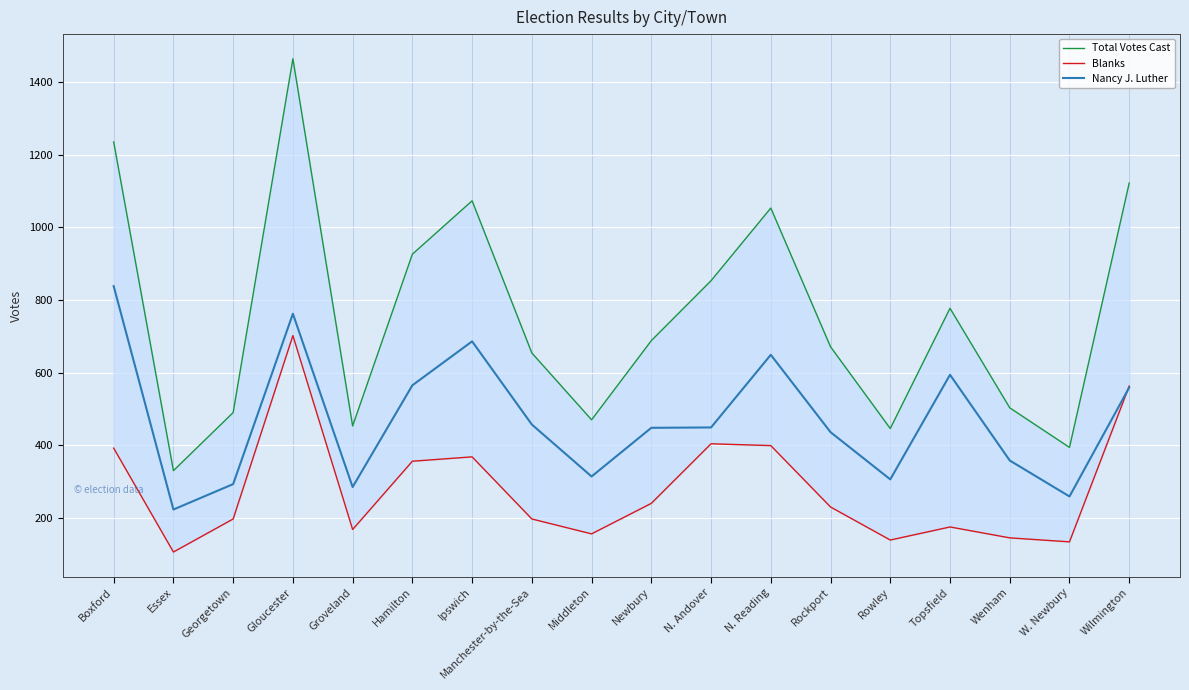

Which category has the highest value in the Nancy J. Luther series?

Boxford